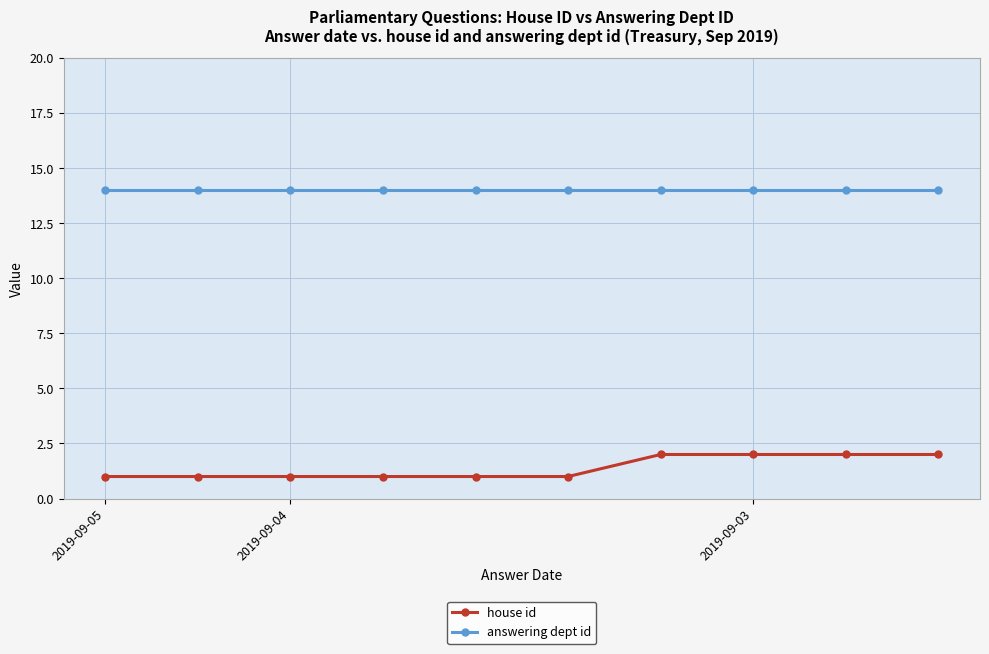

True or false: answering dept id and house id intersect in this chart.

False